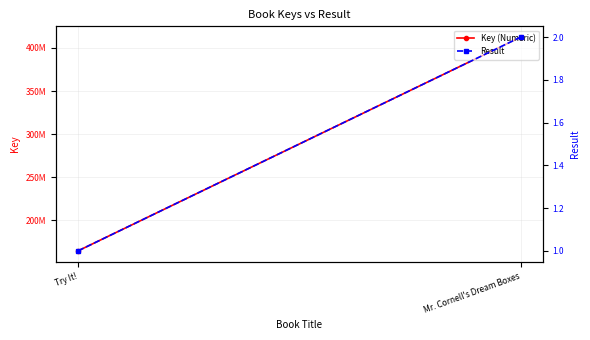

What position from the left is Try It!?

1